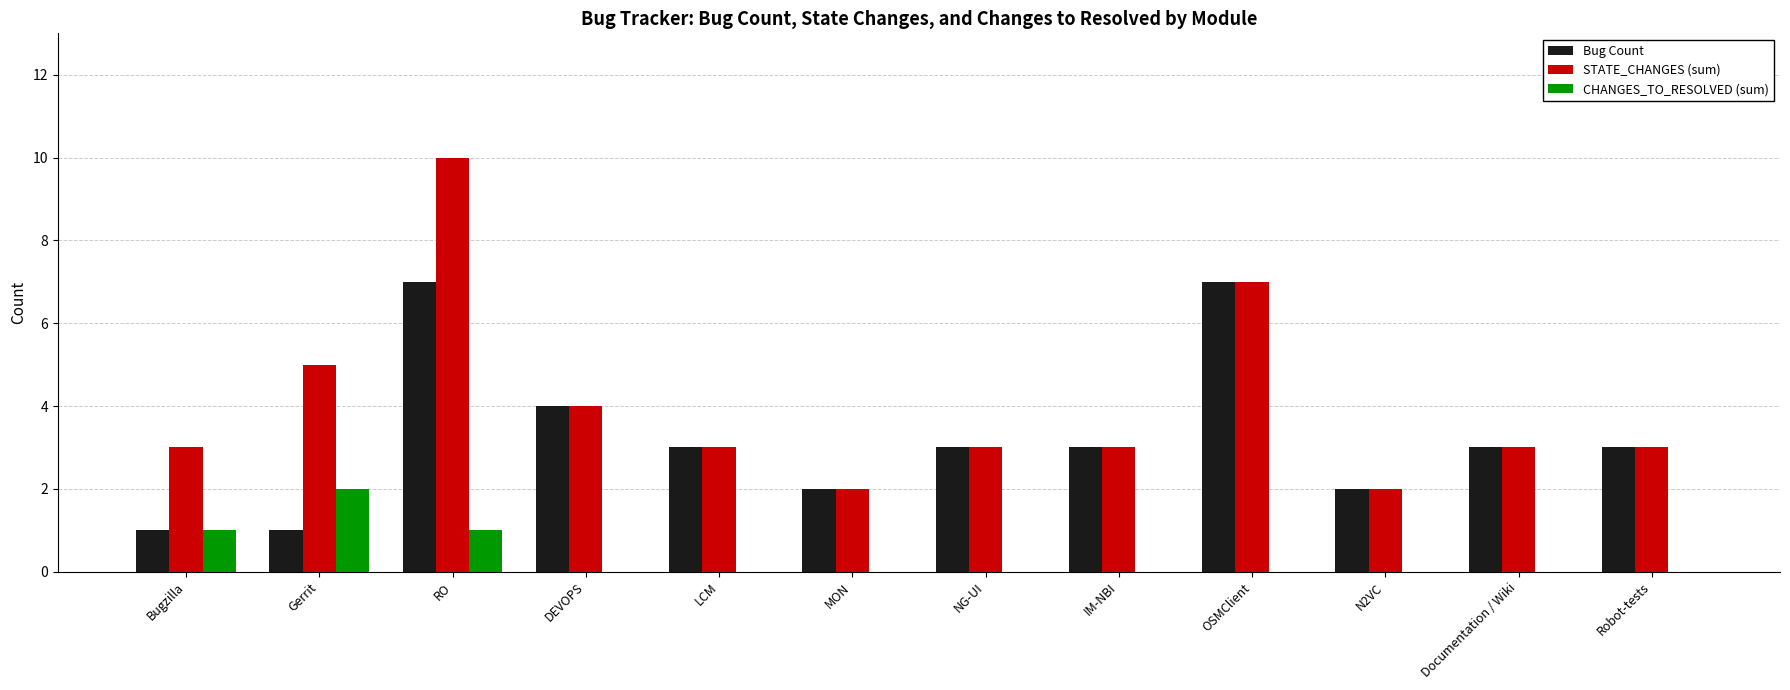

Which series changed the most between RO and NG-UI?

STATE_CHANGES (sum)